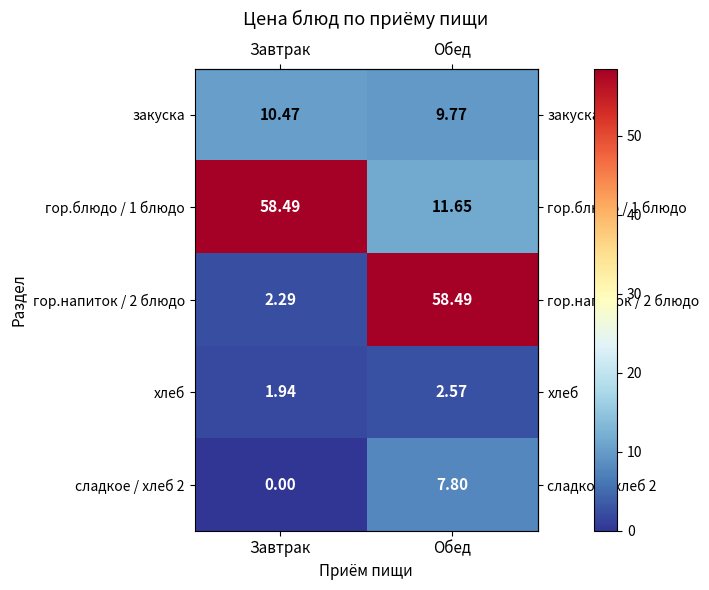

At which category is the sum across all series the highest?

Обед